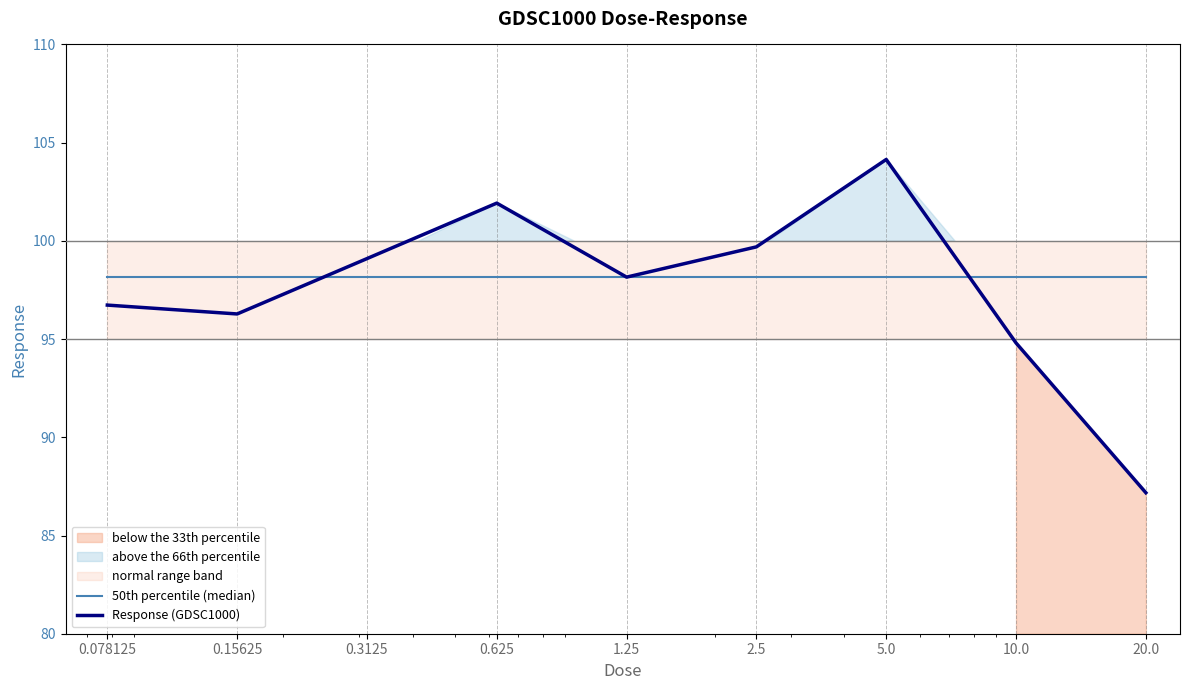

Which series changed the most between 0.078125 and 20.0?

Response (GDSC1000)